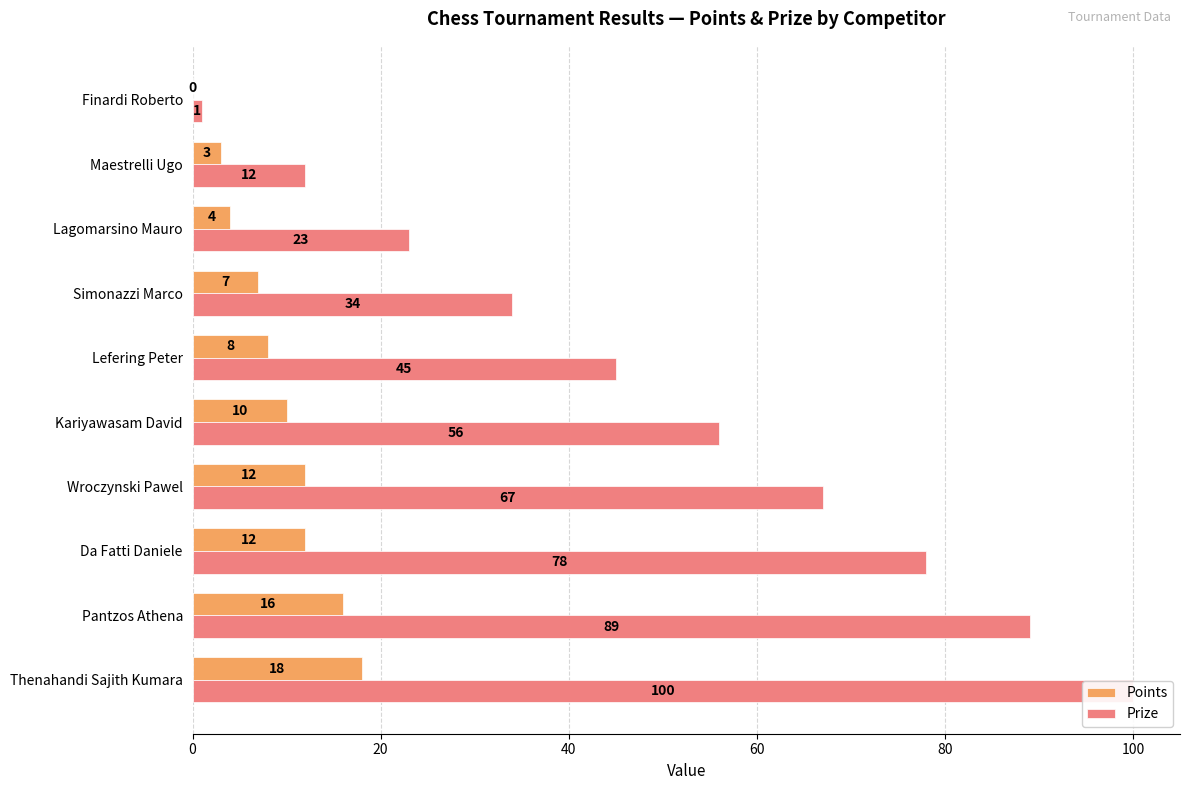

How many values in Points are above zero?

9